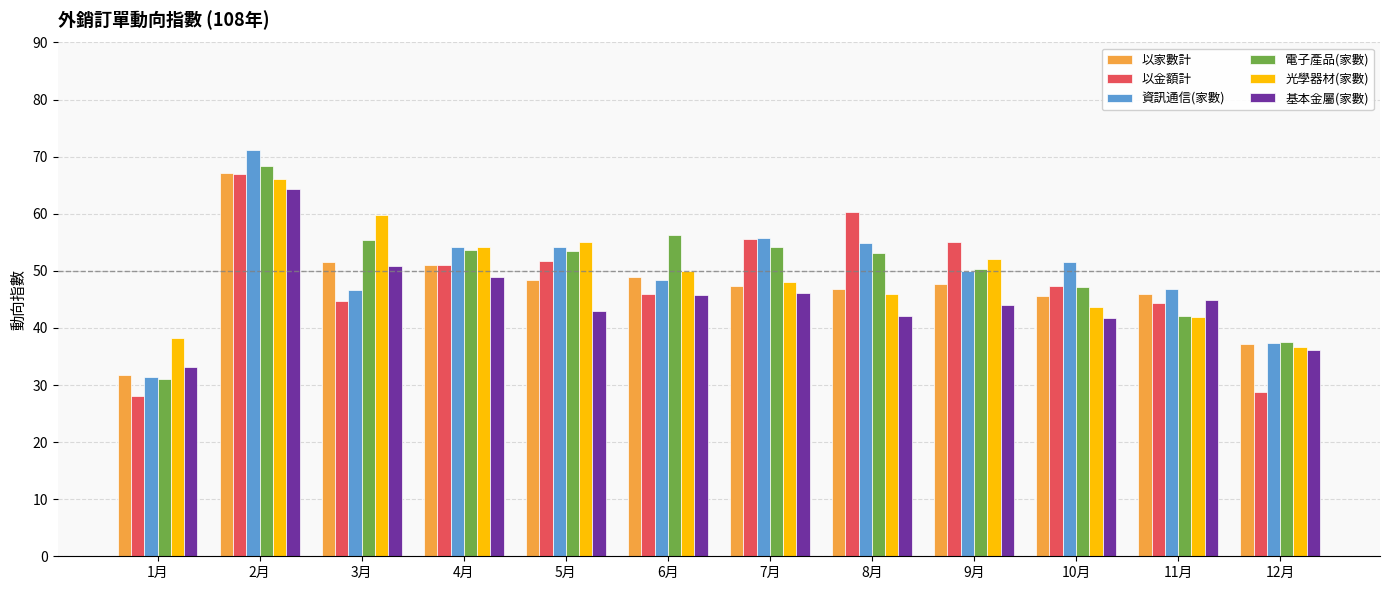

What is the average value of the 以金額計 series?

48.3